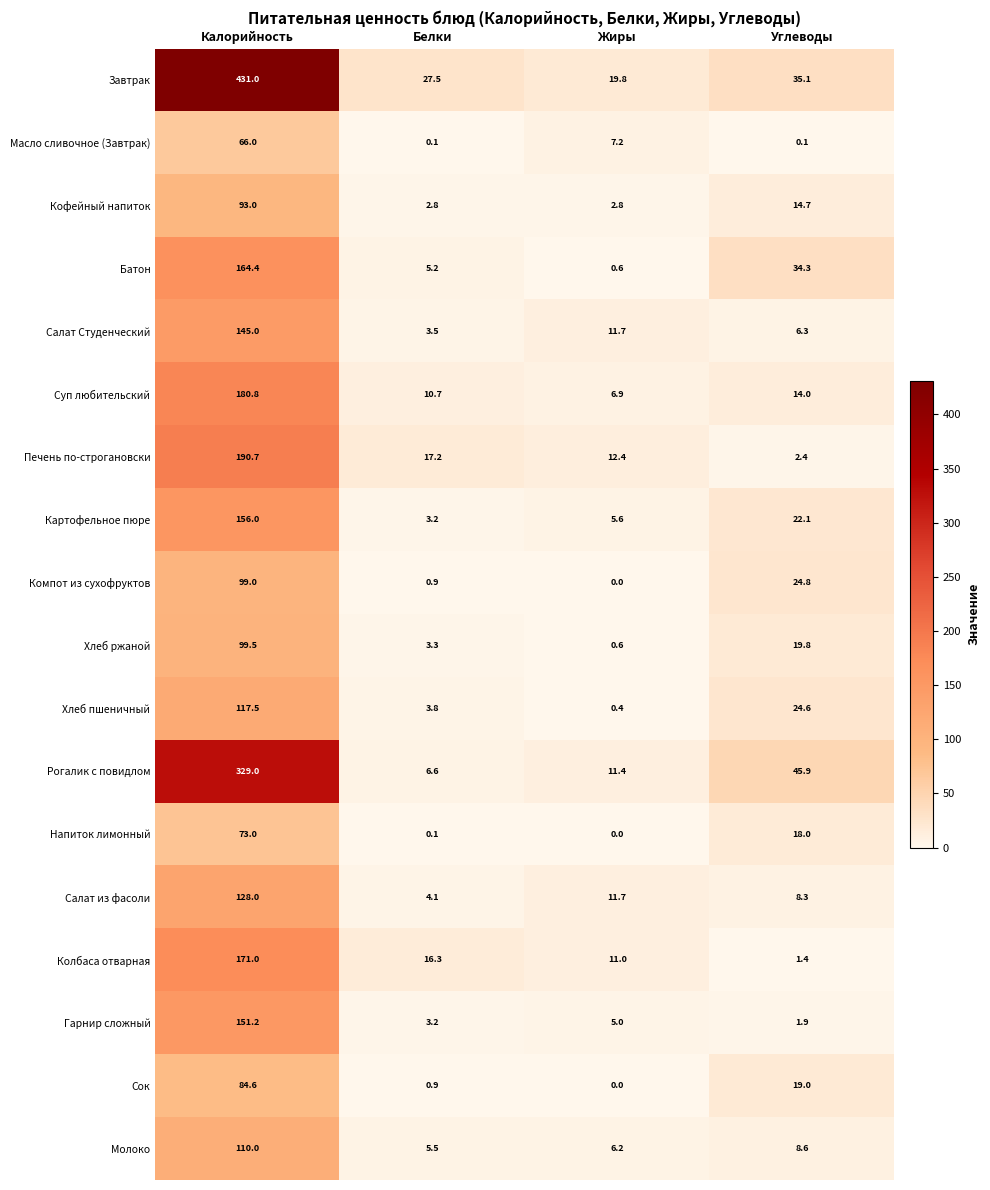

At which label is Молоко closest to 57?

Углеводы